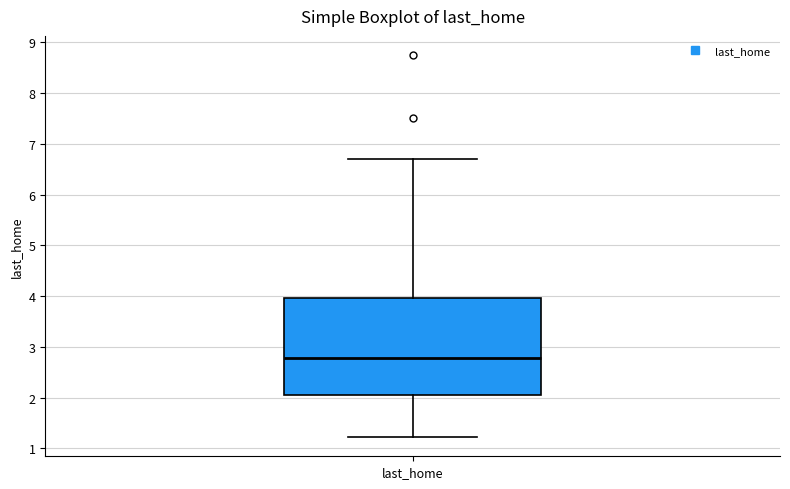

Read this box plot against the y-axis: the position of the median line, the range covered by the box, and the ends of both whiskers. The values are not printed on the chart, so give them approximately, as read against the axis.

median 2.8, box 2.1 to 4.0, whiskers 1.2 to 6.7